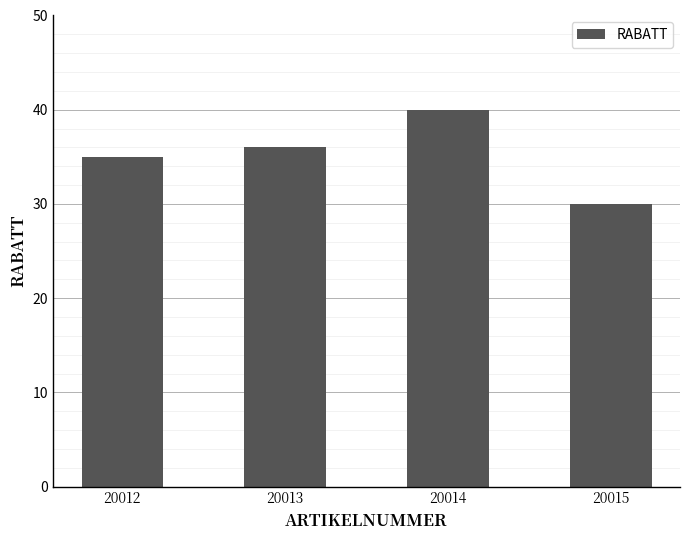

Count the number of data series in this chart.

1